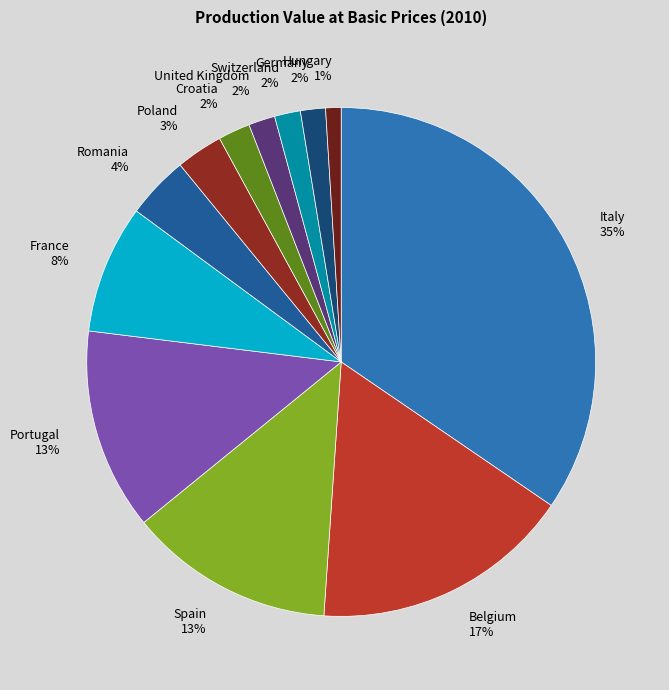

Does any single category account for the majority?

No